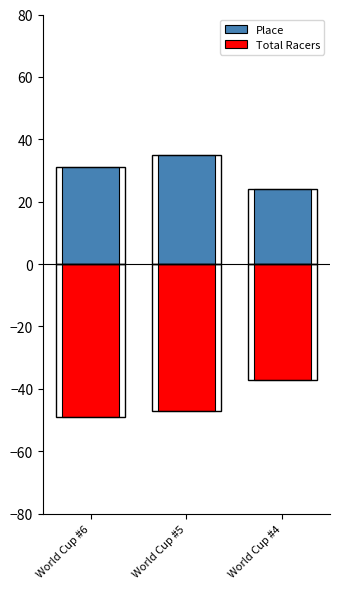

Which series changed the most between World Cup #6 and World Cup #4?

Total Racers